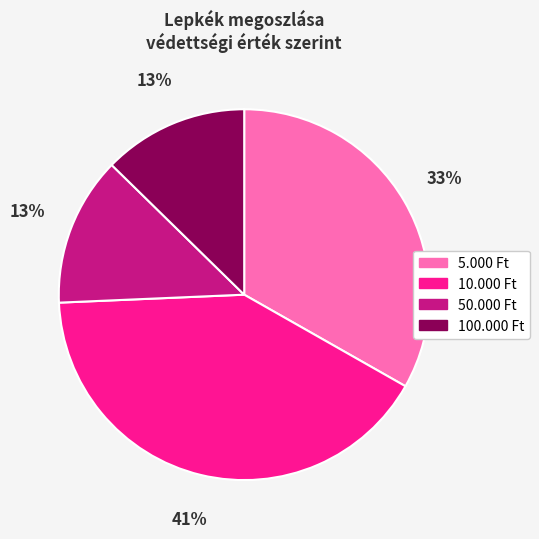

What is the ratio of the value at 50.000 Ft to the value at 100.000 Ft?

1.0